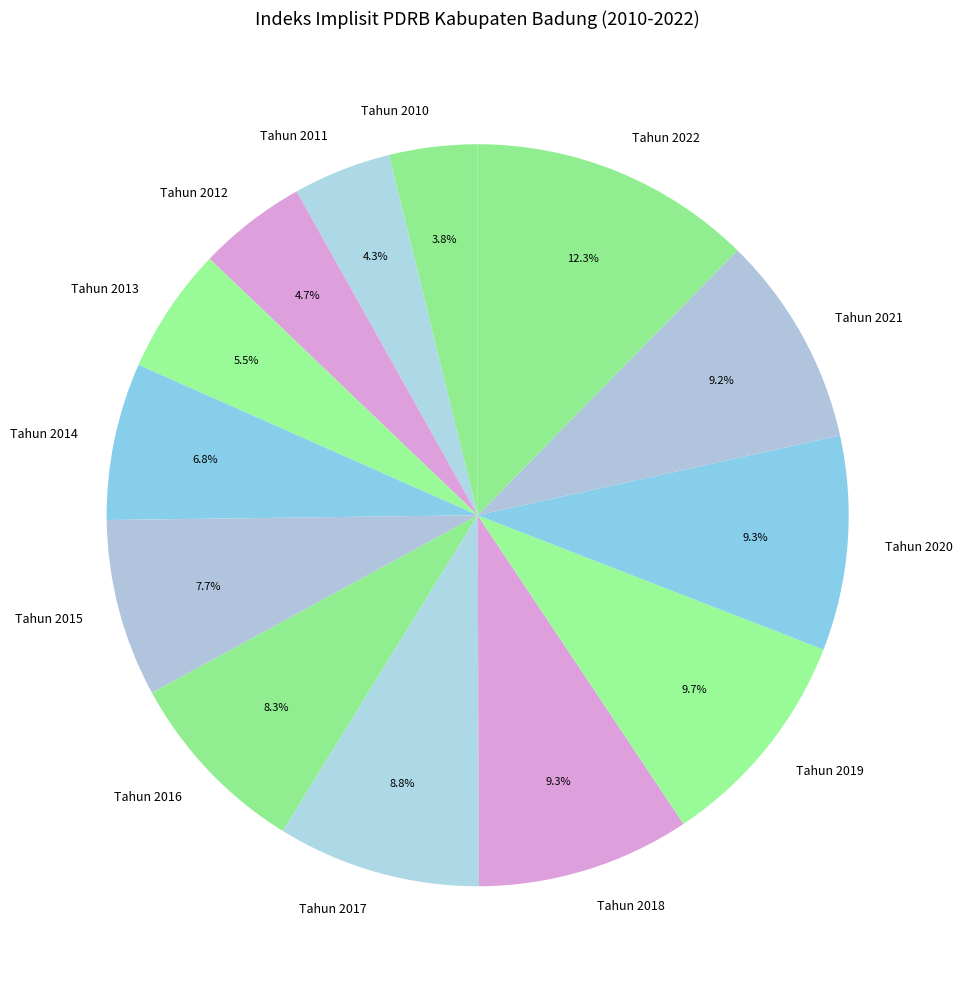

Does Tahun 2010 represent more than half of the total?

No